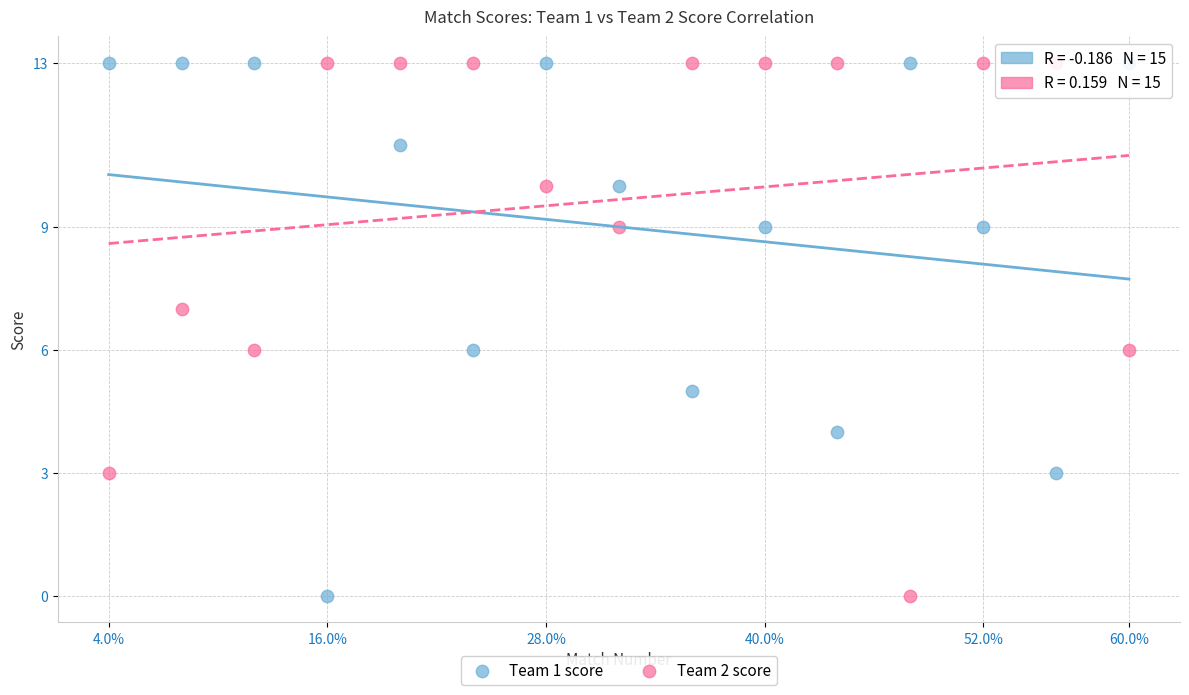

What are all the series names shown in the legend?

Team 1 score, Team 2 score